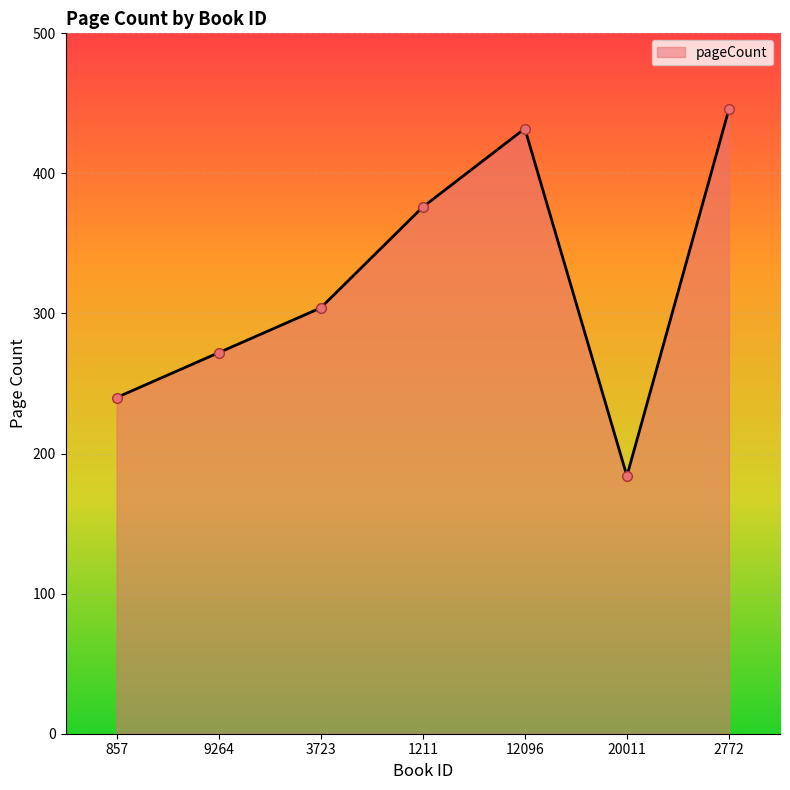

Is it true that the value at 20011 is 301?

False